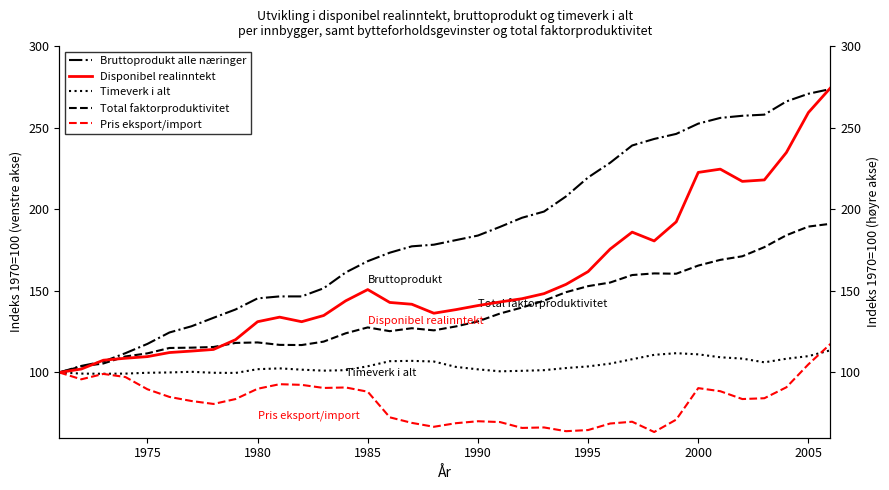

What is the lowest value of the Bruttoprodukt alle næringer series?

100.0